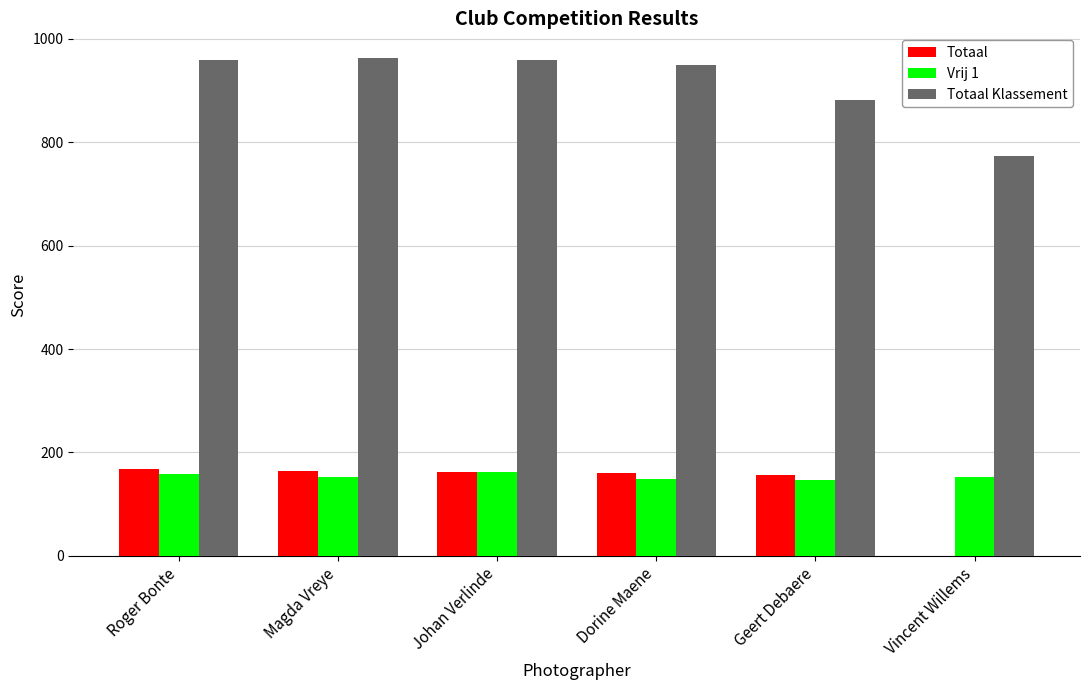

True or false: Totaal Klassement has a value of 959.5 at Johan Verlinde.

True